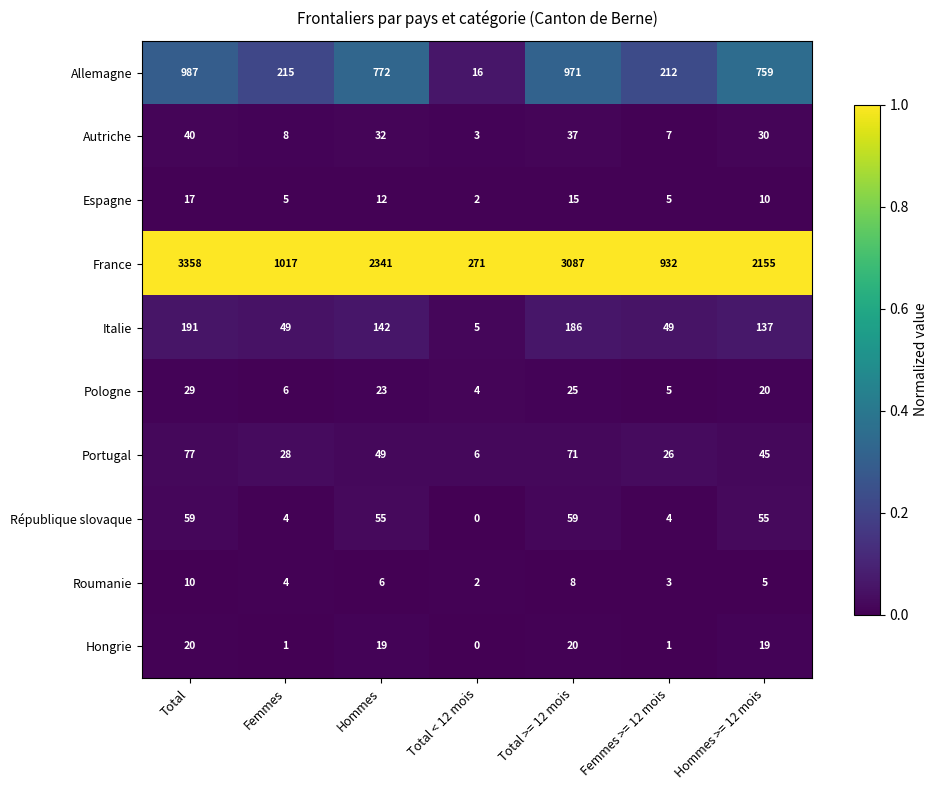

List the labels in order of Allemagne value, largest first.

Total, Total >= 12 mois, Hommes, Hommes >= 12 mois, Femmes, Femmes >= 12 mois, Total < 12 mois